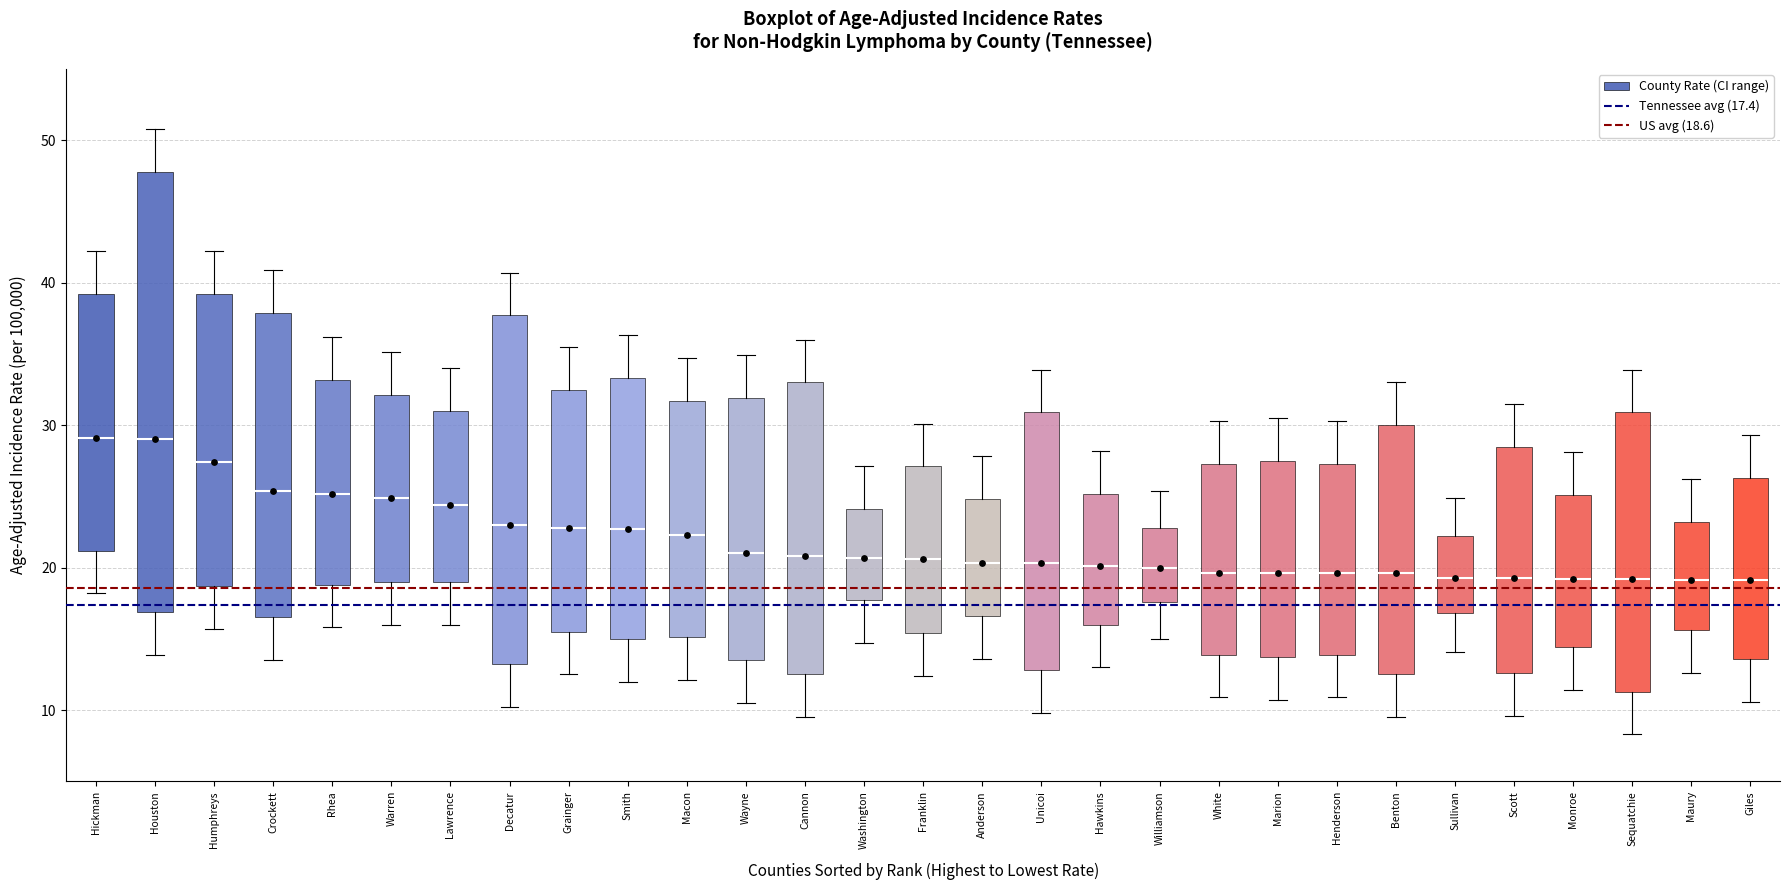

Reading left to right, transcribe this box plot: for each box, give where its median line is, the range the box spans, and where its two whiskers end, as read against the y-axis. The values are not printed on the chart, so give them approximately, as read against the axis.

Hickman: median 29, box 21 to 39, whiskers 18 to 42
Houston: median 29, box 17 to 48, whiskers 14 to 51
Humphreys: median 27, box 19 to 39, whiskers 16 to 42
Crockett: median 25, box 17 to 38, whiskers 14 to 41
Rhea: median 25, box 19 to 33, whiskers 16 to 36
Warren: median 25, box 19 to 32, whiskers 16 to 35
Lawrence: median 24, box 19 to 31, whiskers 16 to 34
Decatur: median 23, box 13 to 38, whiskers 10 to 41
Grainger: median 23, box 16 to 33, whiskers 13 to 36
Smith: median 23, box 15 to 33, whiskers 12 to 36
Macon: median 22, box 15 to 32, whiskers 12 to 35
Wayne: median 21, box 14 to 32, whiskers 11 to 35
Cannon: median 21, box 13 to 33, whiskers 10 to 36
Washington: median 21, box 18 to 24, whiskers 15 to 27
Franklin: median 21, box 15 to 27, whiskers 12 to 30
Anderson: median 20, box 17 to 25, whiskers 14 to 28
Unicoi: median 20, box 13 to 31, whiskers 10 to 34
Hawkins: median 20, box 16 to 25, whiskers 13 to 28
Williamson: median 20, box 18 to 23, whiskers 15 to 25
White: median 20, box 14 to 27, whiskers 11 to 30
Marion: median 20, box 14 to 28, whiskers 11 to 31
Henderson: median 20, box 14 to 27, whiskers 11 to 30
Benton: median 20, box 13 to 30, whiskers 10 to 33
Sullivan: median 19, box 17 to 22, whiskers 14 to 25
Scott: median 19, box 13 to 29, whiskers 10 to 32
Monroe: median 19, box 14 to 25, whiskers 11 to 28
Sequatchie: median 19, box 11 to 31, whiskers 8 to 34
Maury: median 19, box 16 to 23, whiskers 13 to 26
Giles: median 19, box 14 to 26, whiskers 11 to 29